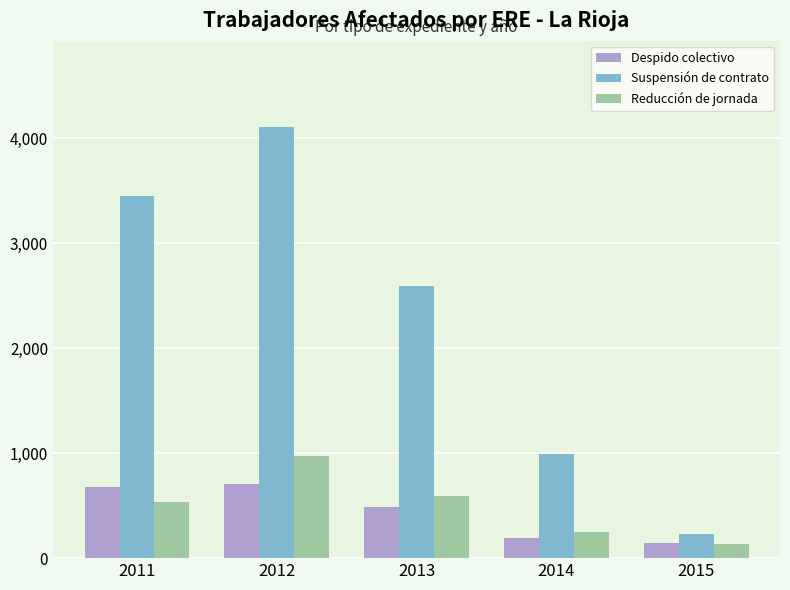

What is the difference between the highest and lowest values at 2012?

3401